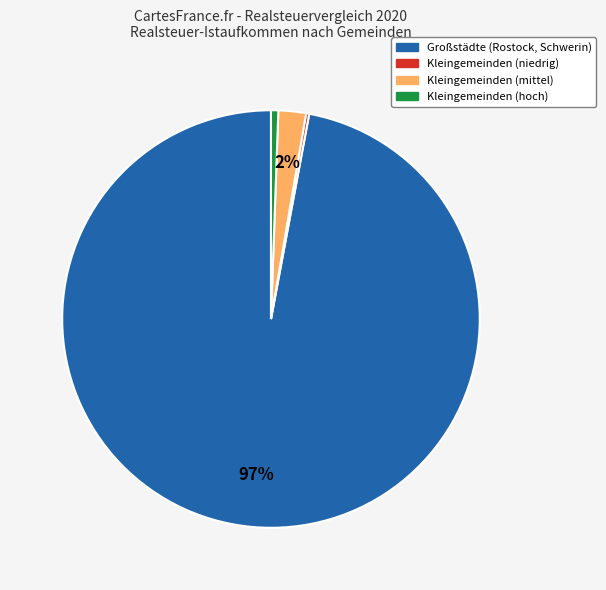

To the nearest percent, what is the average slice percentage?

25%